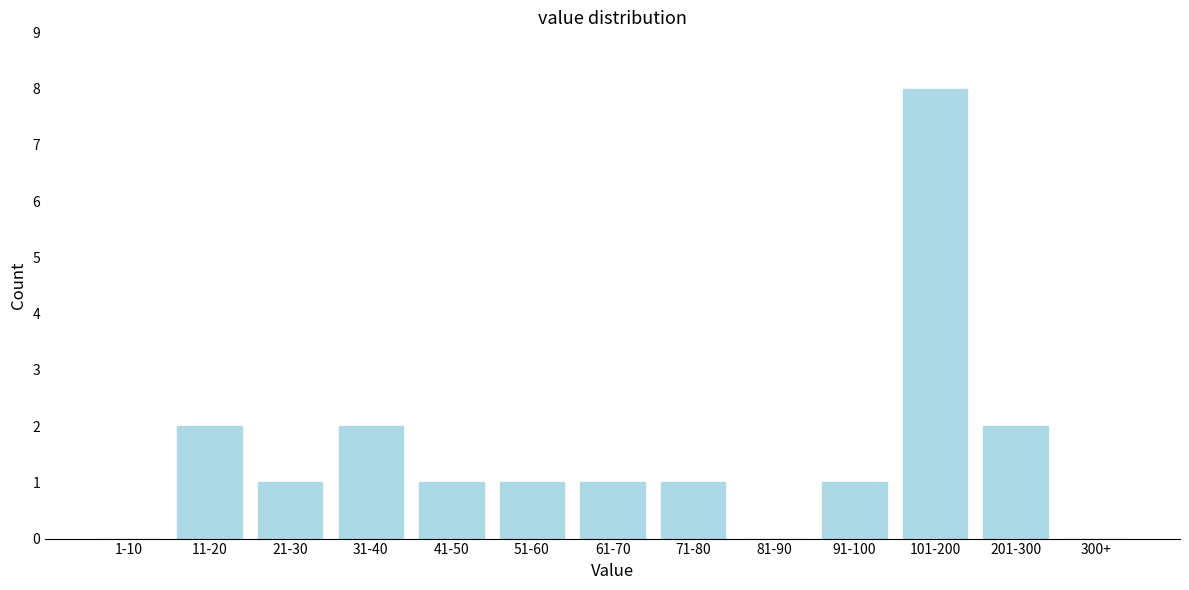

Reading left to right, extract all data points from this chart.

1-10=0	11-20=2	21-30=1	31-40=2	41-50=1	51-60=1	61-70=1	71-80=1	81-90=0	91-100=1	101-200=8	201-300=2	300+=0